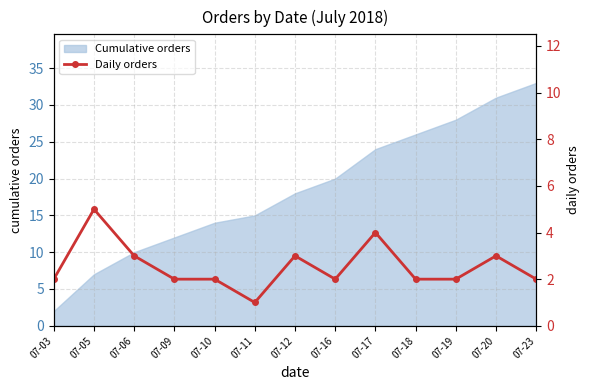

Rank the categories by value from highest to lowest.

07-05, 07-17, 07-06, 07-12, 07-20, 07-03, 07-09, 07-10, 07-16, 07-18, 07-19, 07-23, 07-11